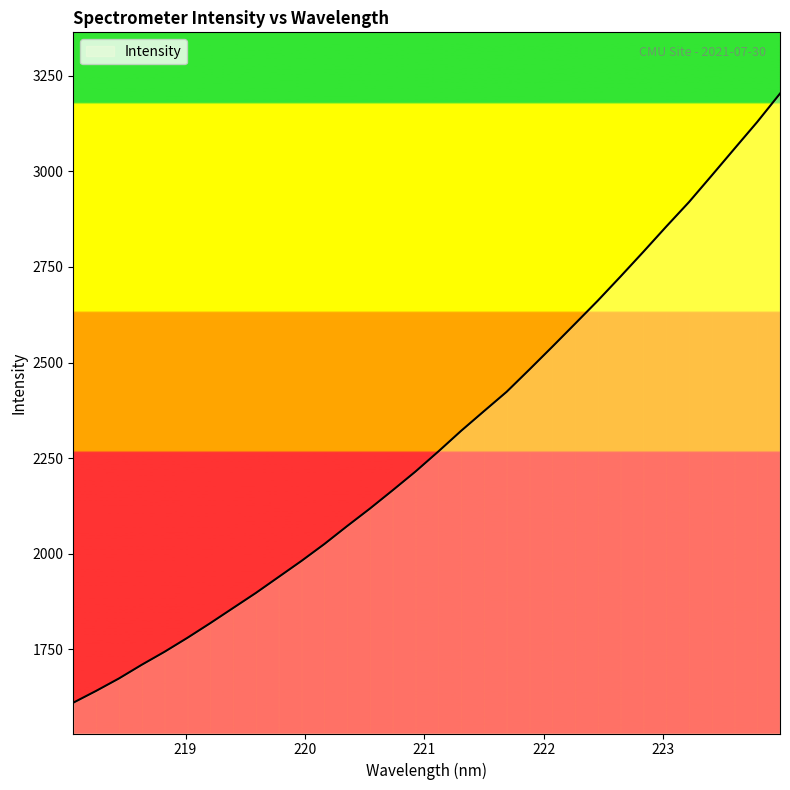

What is the difference between the maximum and minimum values?

1592.4